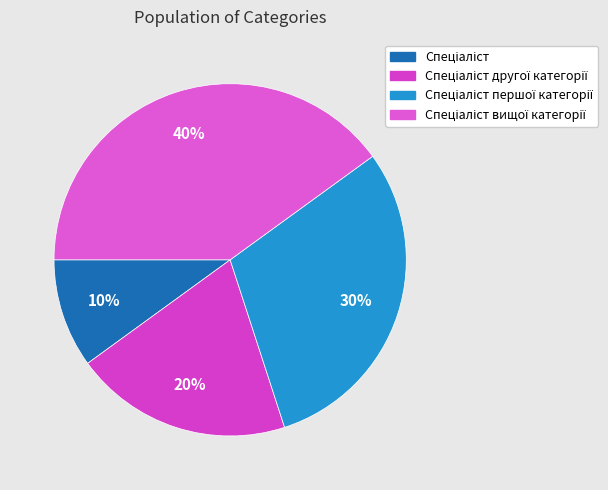

Which has a higher value, Спеціаліст or Спеціаліст другої категорії?

Спеціаліст другої категорії